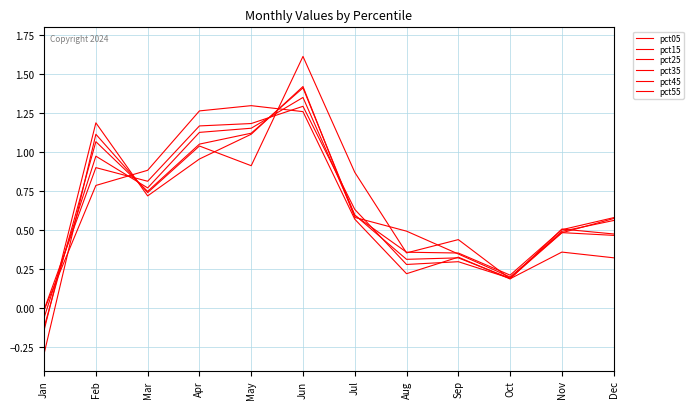

What is the value of the pct35 point at the 9th from the left?

0.3